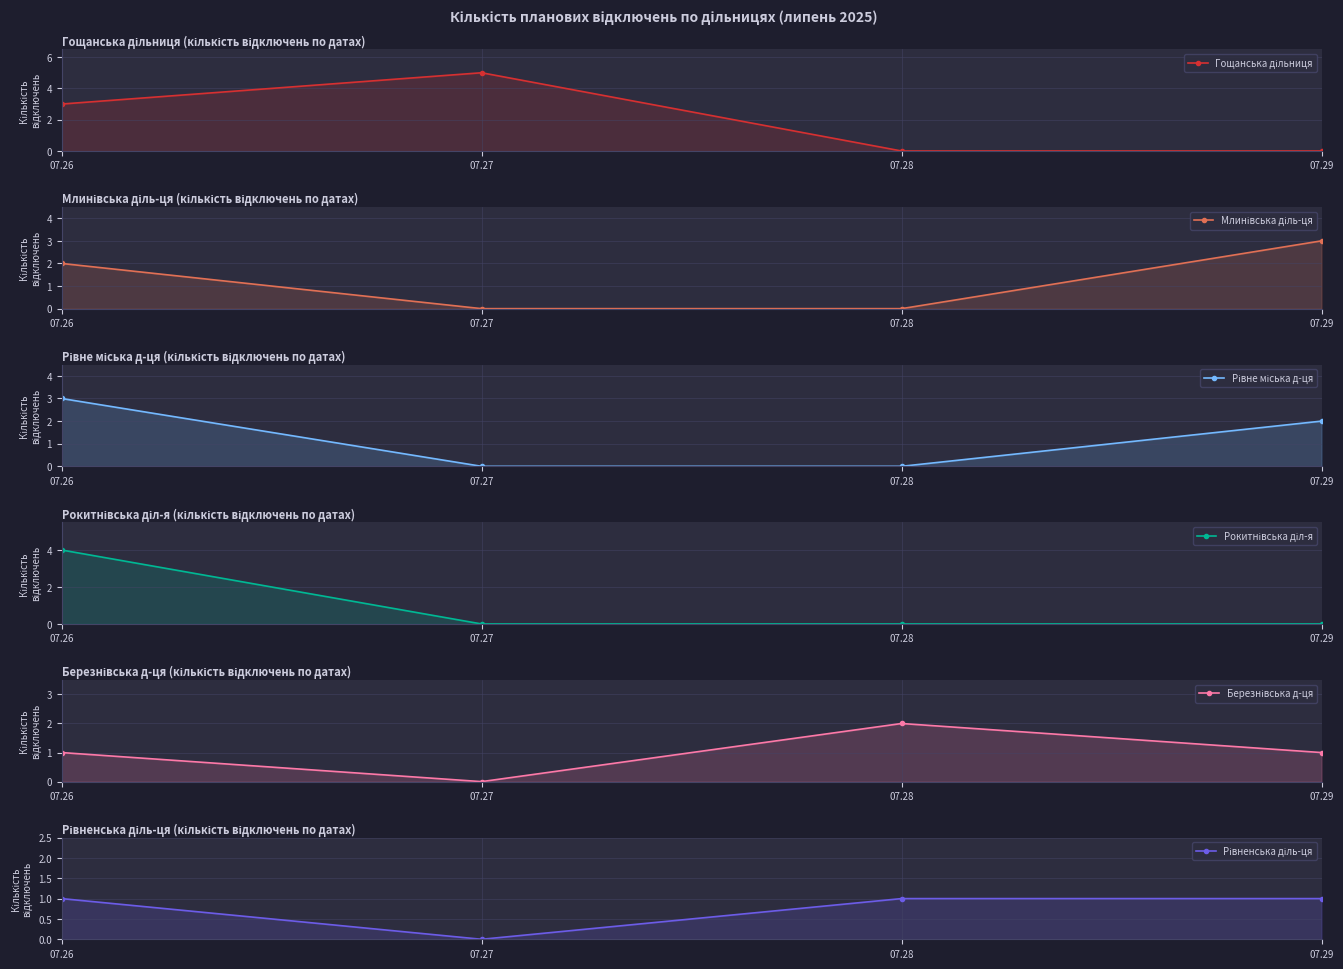

Does the chart display data point markers on the line(s)?

Yes